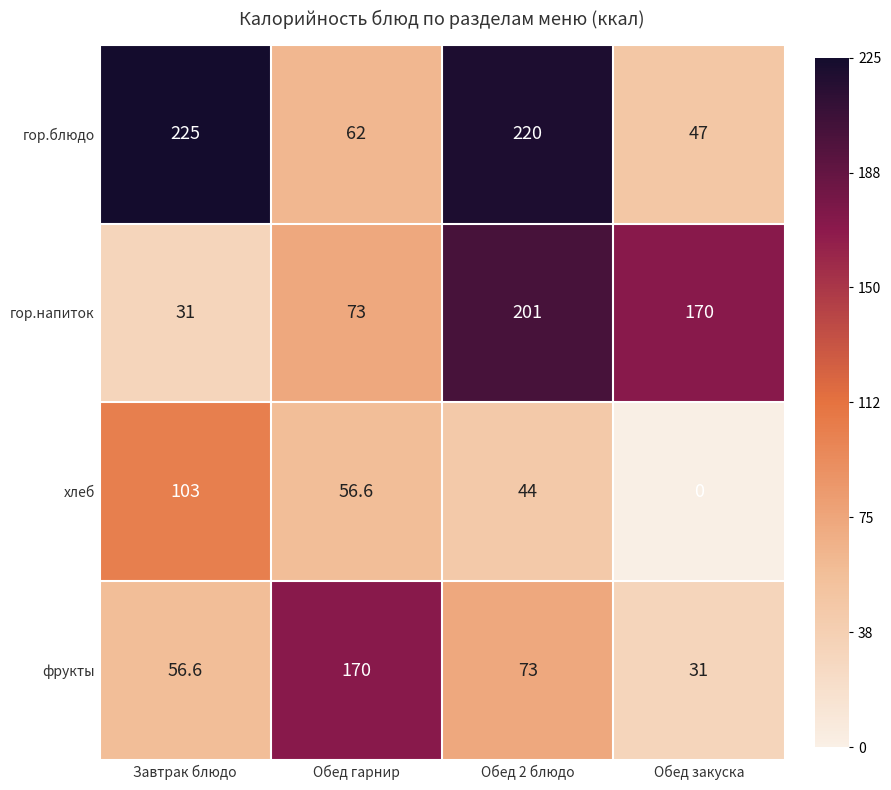

How many data points in фрукты are less than 73?

2